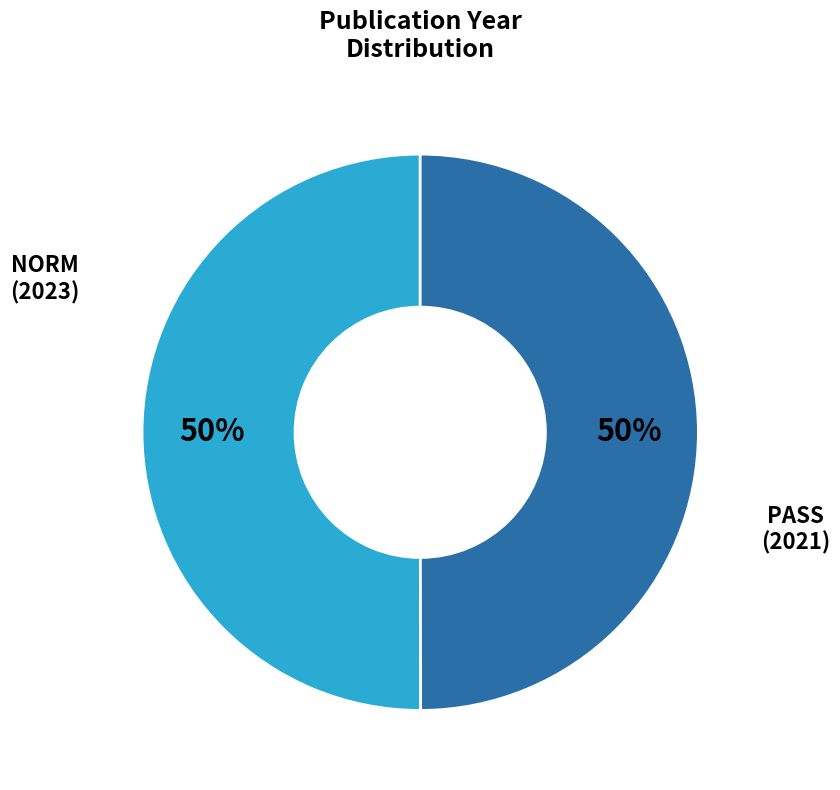

Count the number of slices in the pie.

2